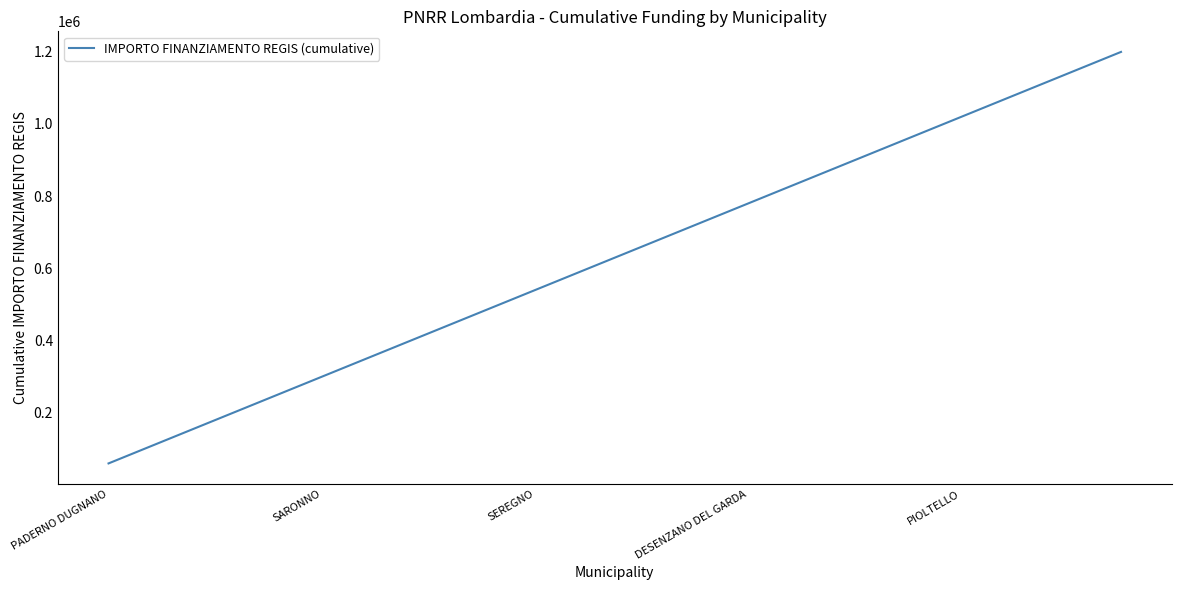

What is the maximum value shown in the chart?

1199320